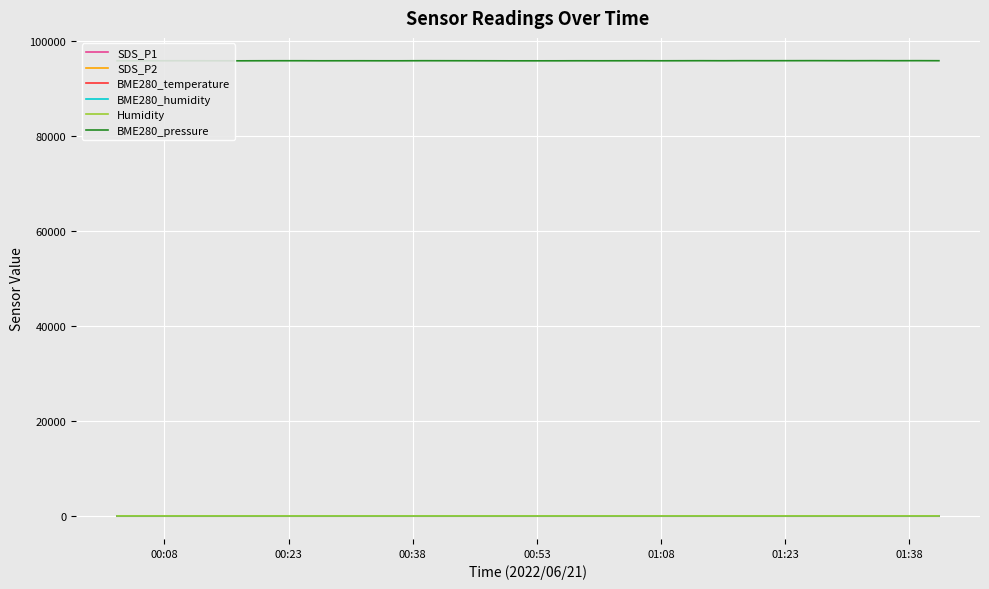

True or false: Humidity and SDS_P1 intersect in this chart.

False